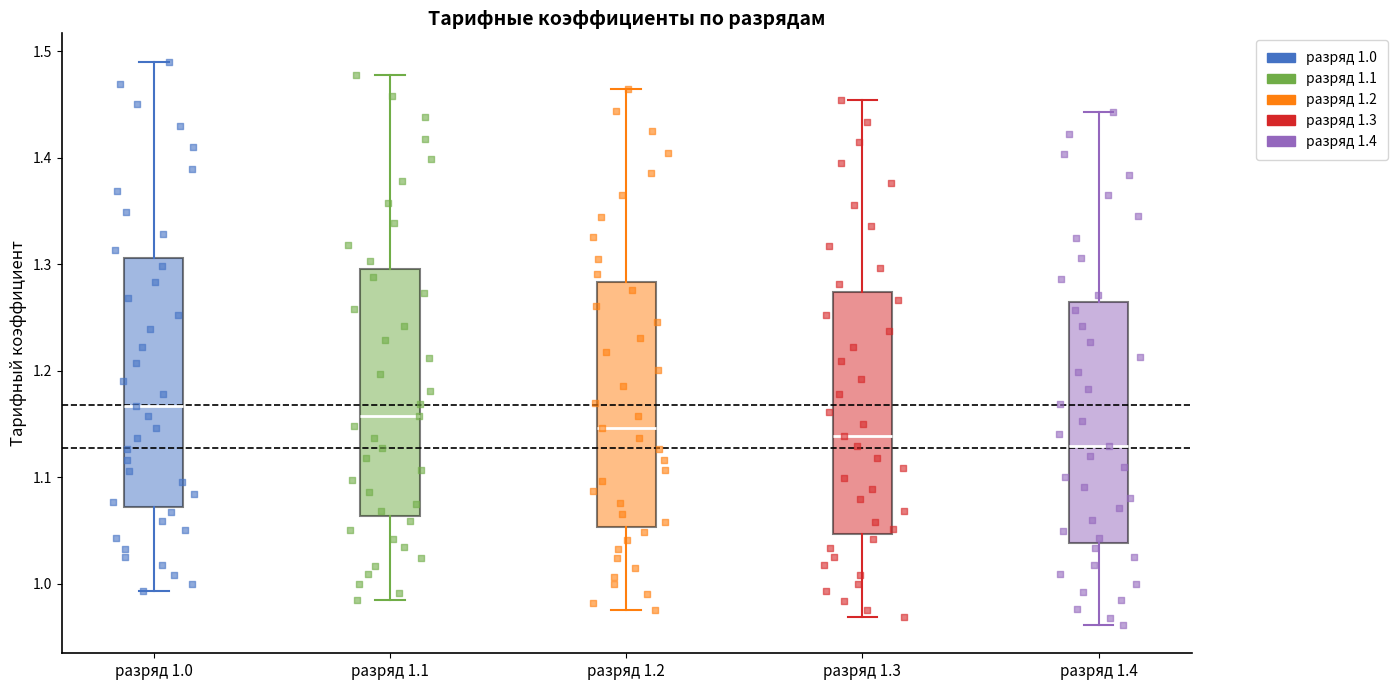

Where is the upper edge of the box for разряд 1.3 on the y-axis? The values are not printed on the chart, so give them approximately, as read against the axis.

1.27